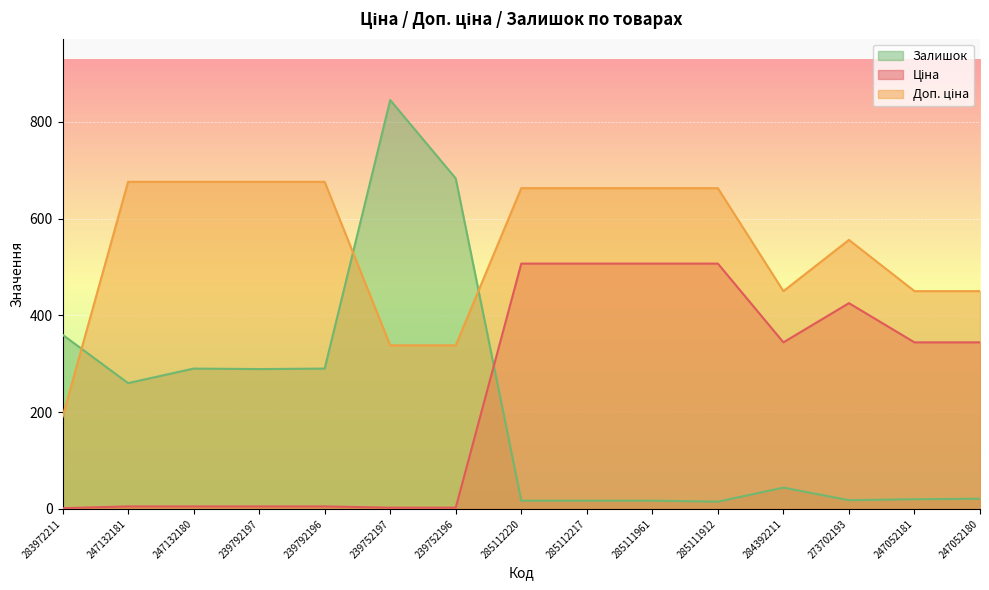

What is the total value across all series at 283972211?

551.3